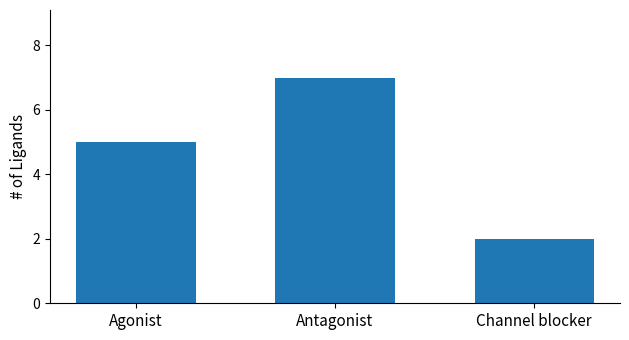

List the labels in order of value, largest first.

Antagonist, Agonist, Channel blocker